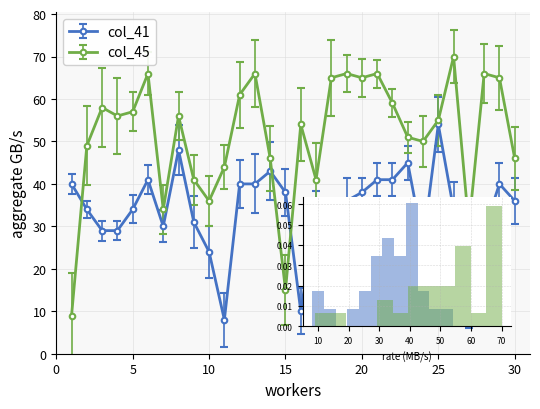

True or false: col_45 has more than 1 points higher than both neighbors.

True